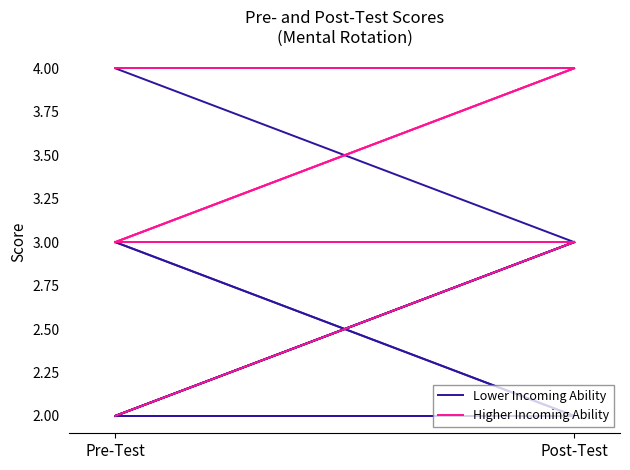

List the labels in order of Lower Incoming Ability value, smallest first.

Post-Test, Pre-Test